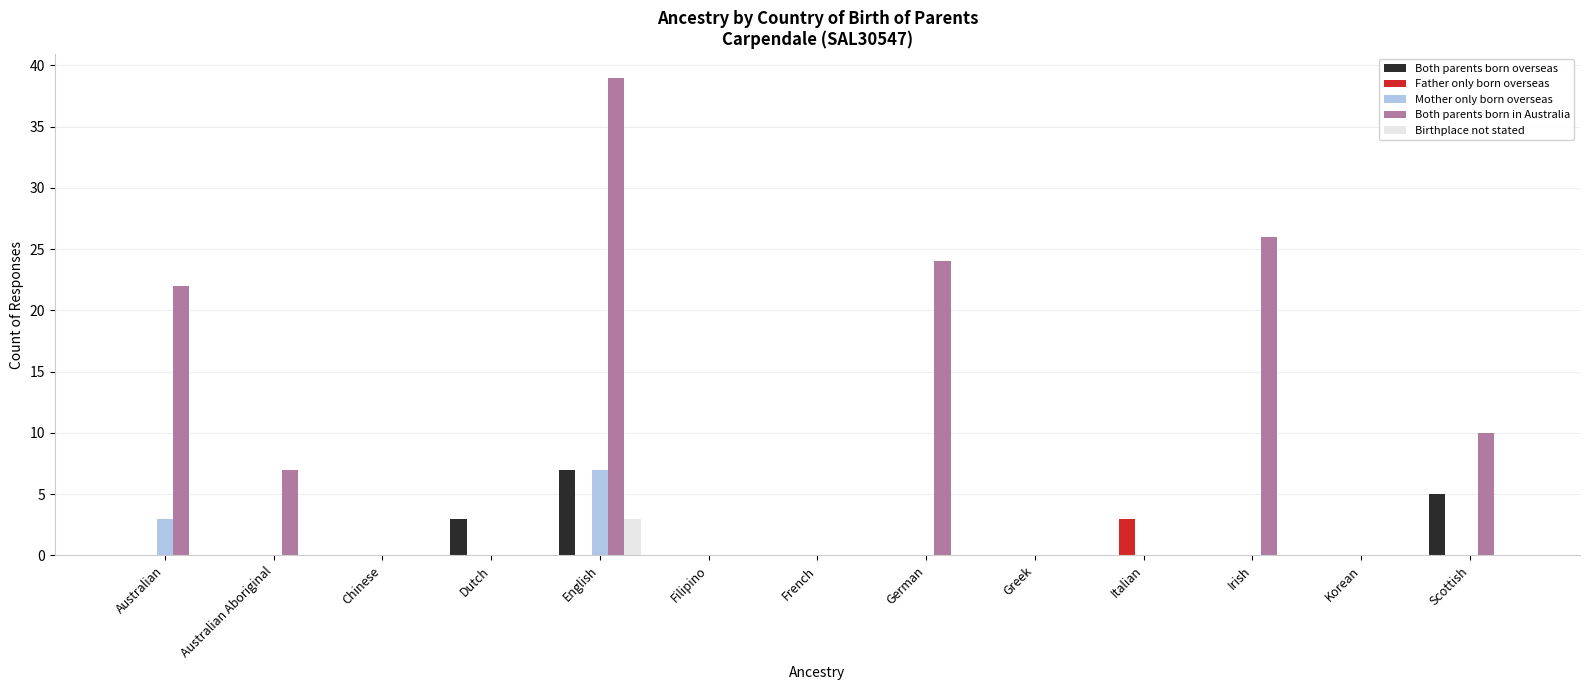

Where is Mother only born overseas nearest to the value 3?

Australian